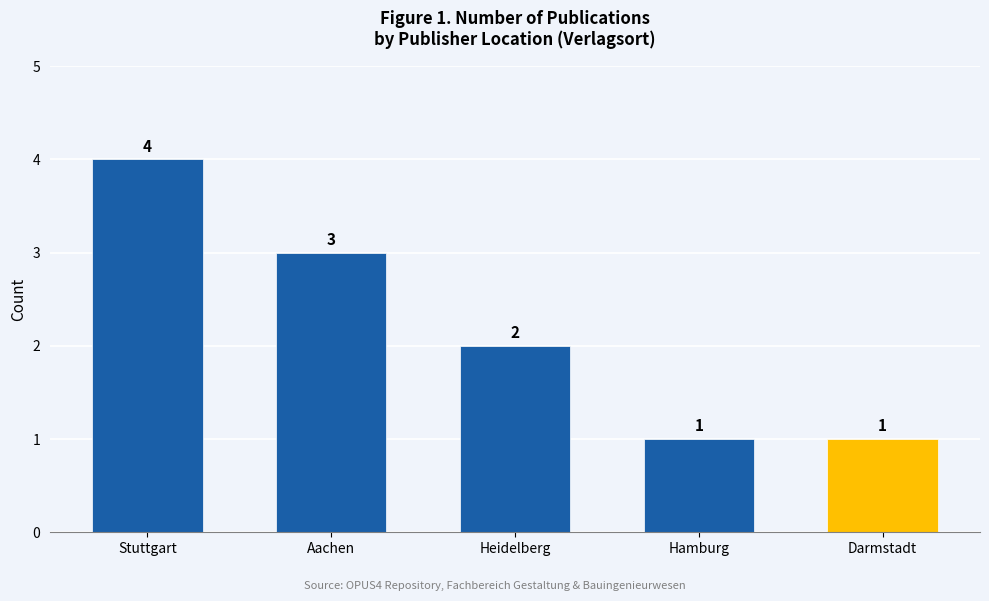

The value at Stuttgart is 6. True or false?

False